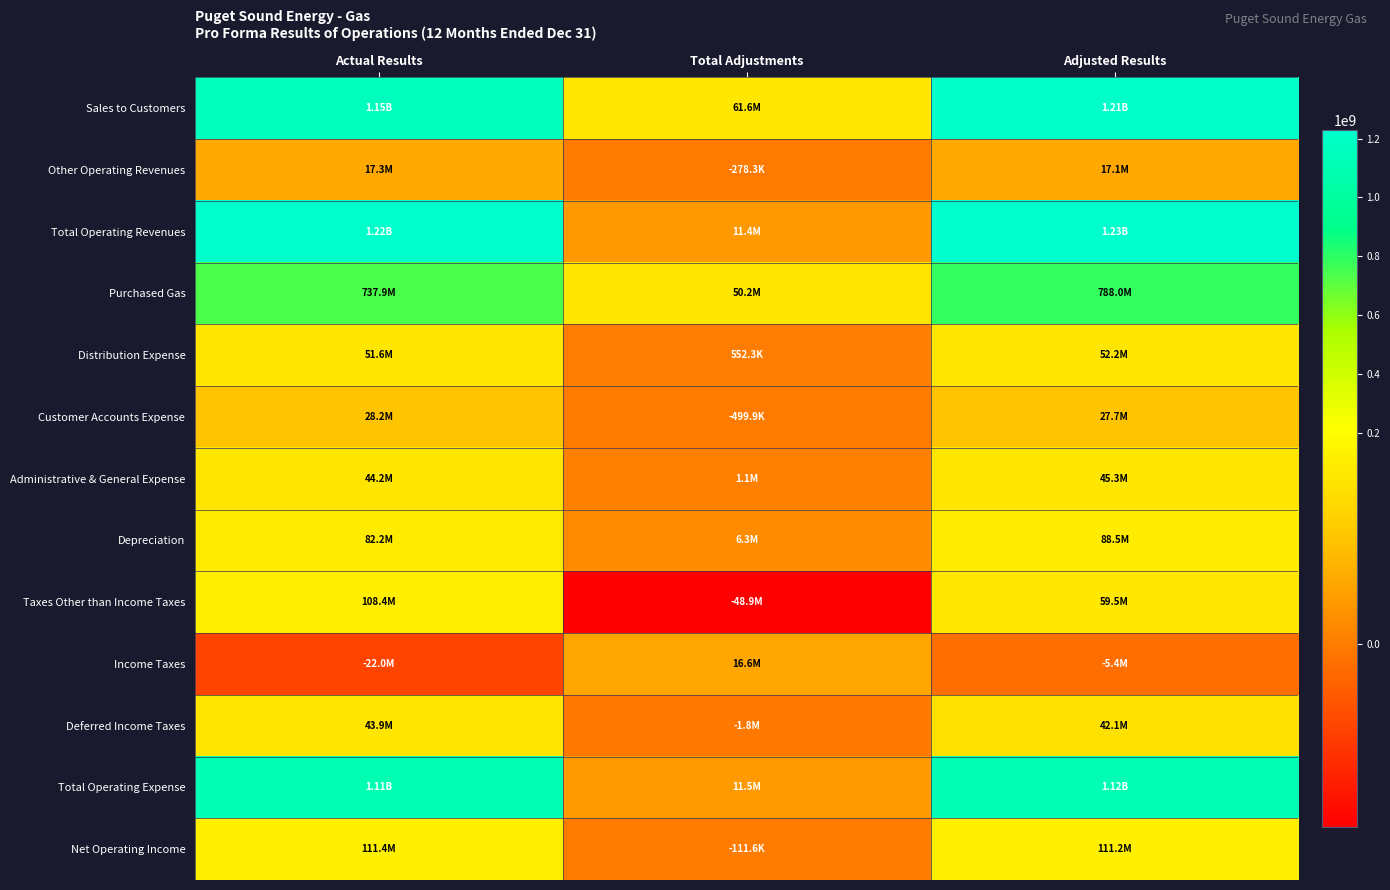

Reading right to left, what are all the values shown in this chart?

Sales to Customers: Adjusted Results=1211196326.6	Total Adjustments=61608936.0	Actual Results=1149587390.6
Other Operating Revenues: Adjusted Results=17051562.7	Total Adjustments=-278297.7	Actual Results=17329860.4
Total Operating Revenues: Adjusted Results=1228247889.3	Total Adjustments=11379632.8	Actual Results=1216868256.5
Purchased Gas: Adjusted Results=788040254.1	Total Adjustments=50189196.2	Actual Results=737851058.0
Distribution Expense: Adjusted Results=52165076.8	Total Adjustments=552348.0	Actual Results=51612728.8
Customer Accounts Expense: Adjusted Results=27677193.3	Total Adjustments=-499851.6	Actual Results=28177045.0
Administrative & General Expense: Adjusted Results=45267414.6	Total Adjustments=1051641.9	Actual Results=44215772.7
Depreciation: Adjusted Results=88489736.5	Total Adjustments=6298798.1	Actual Results=82190938.5
Taxes Other than Income Taxes: Adjusted Results=59489585.4	Total Adjustments=-48920576.8	Actual Results=108410162.2
Income Taxes: Adjusted Results=-5359824.9	Total Adjustments=16625059.1	Actual Results=-21984884.0
Deferred Income Taxes: Adjusted Results=42050678.7	Total Adjustments=-1827805.2	Actual Results=43878483.9
Total Operating Expense: Adjusted Results=1117009289.8	Total Adjustments=11491234.0	Actual Results=1105518055.8
Net Operating Income: Adjusted Results=111238599.5	Total Adjustments=-111601.2	Actual Results=111350200.7